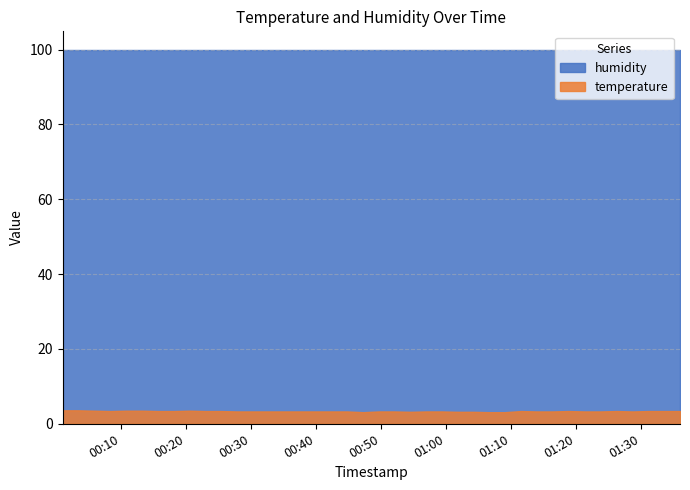

True or false: temperature and humidity intersect in this chart.

False